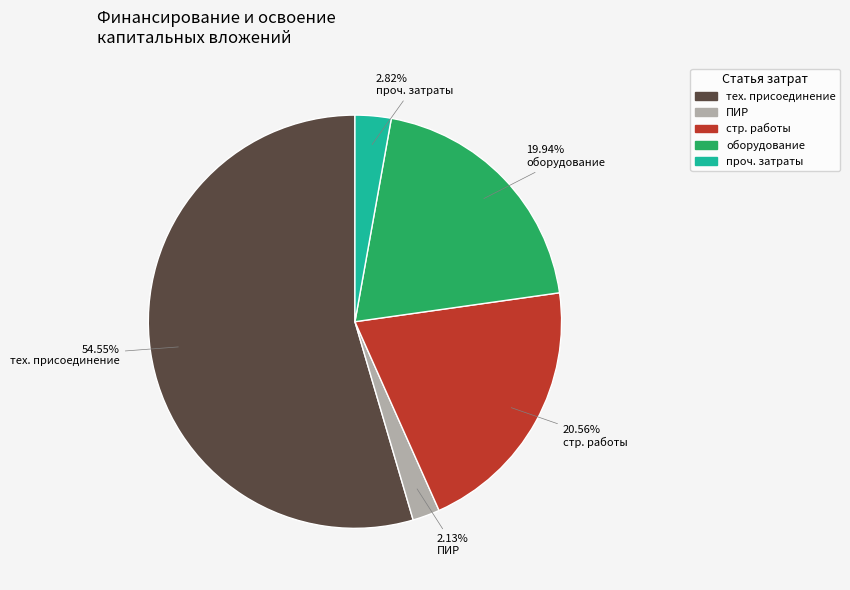

Is there a majority slice in this chart?

Yes